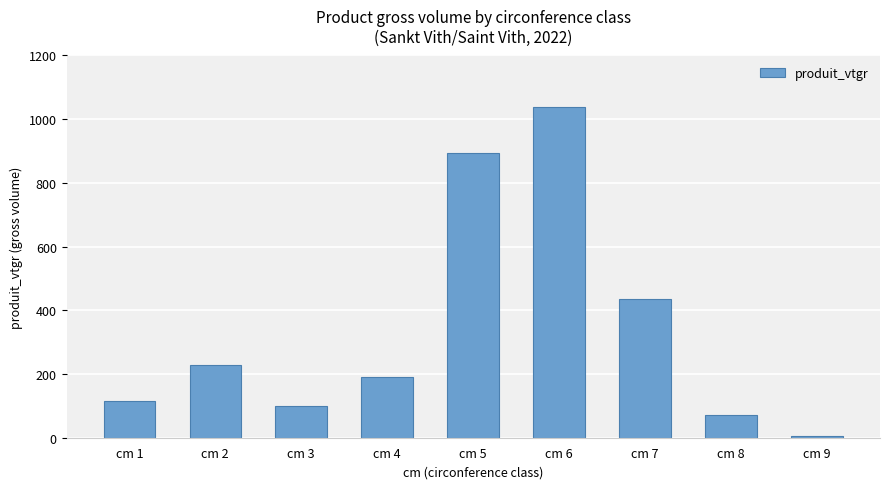

What is the change in value from cm 8 to cm 9?

-67.6